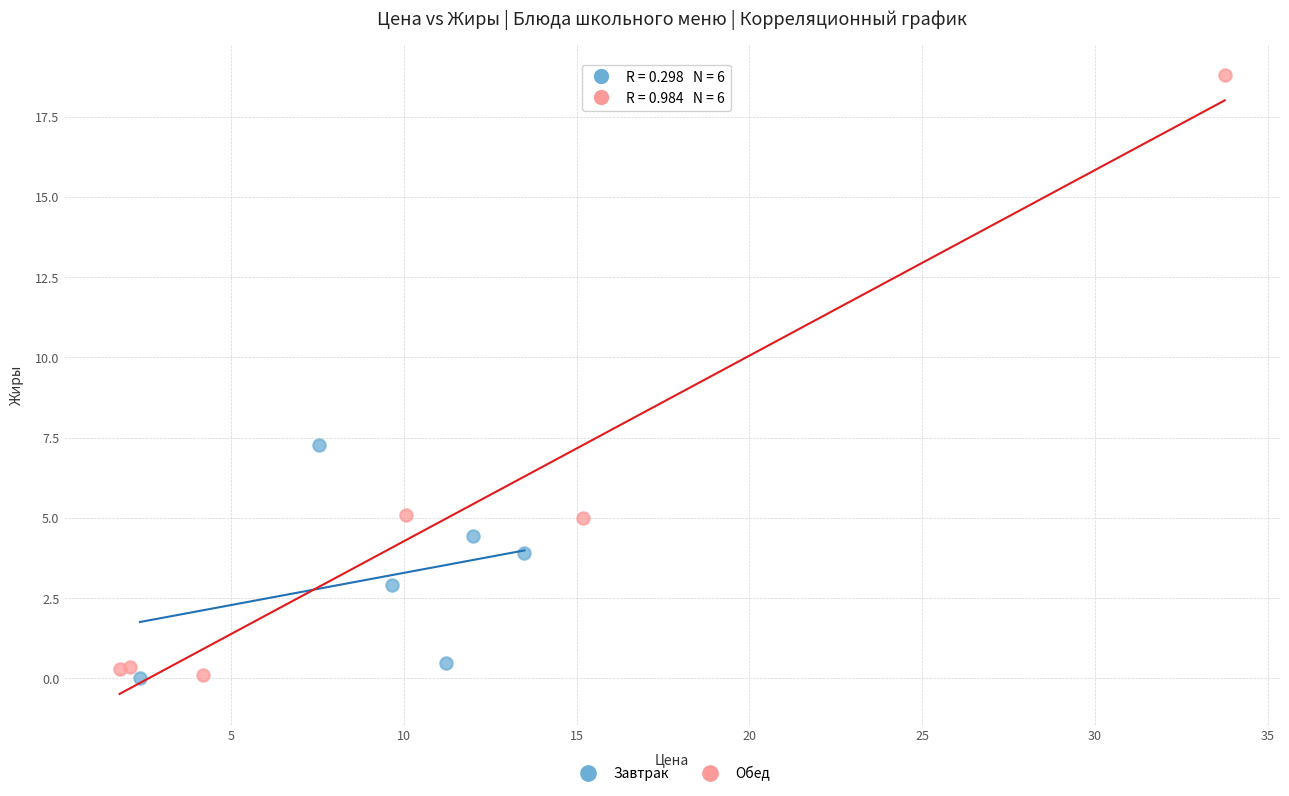

Which series reaches the maximum Y coordinate?

Обед